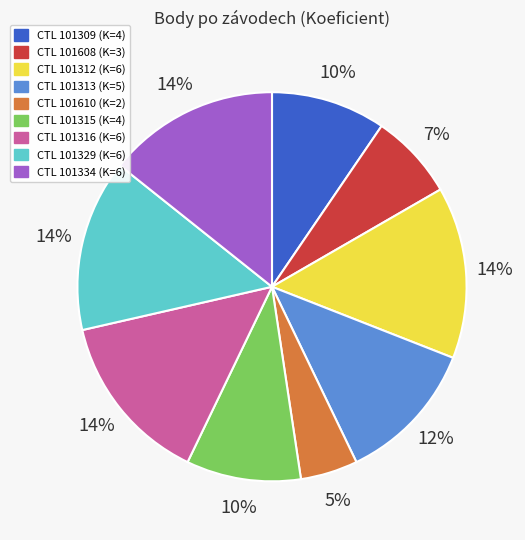

To the nearest percent, what is the average slice percentage?

11%